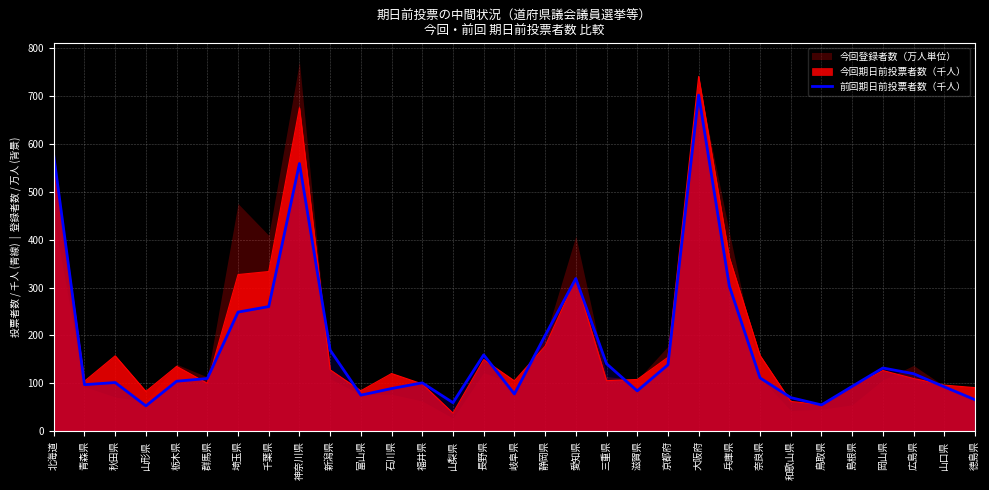

What is the lowest value of the 前回期日前投票者数（千人） series?

53.1